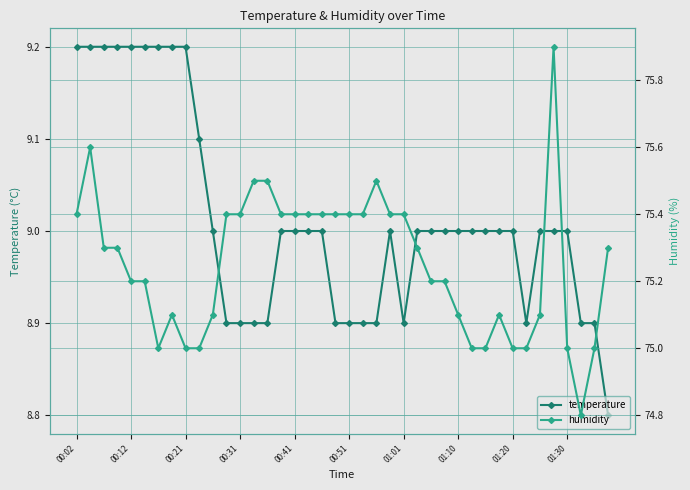

True or false: humidity and temperature cross at least once.

False